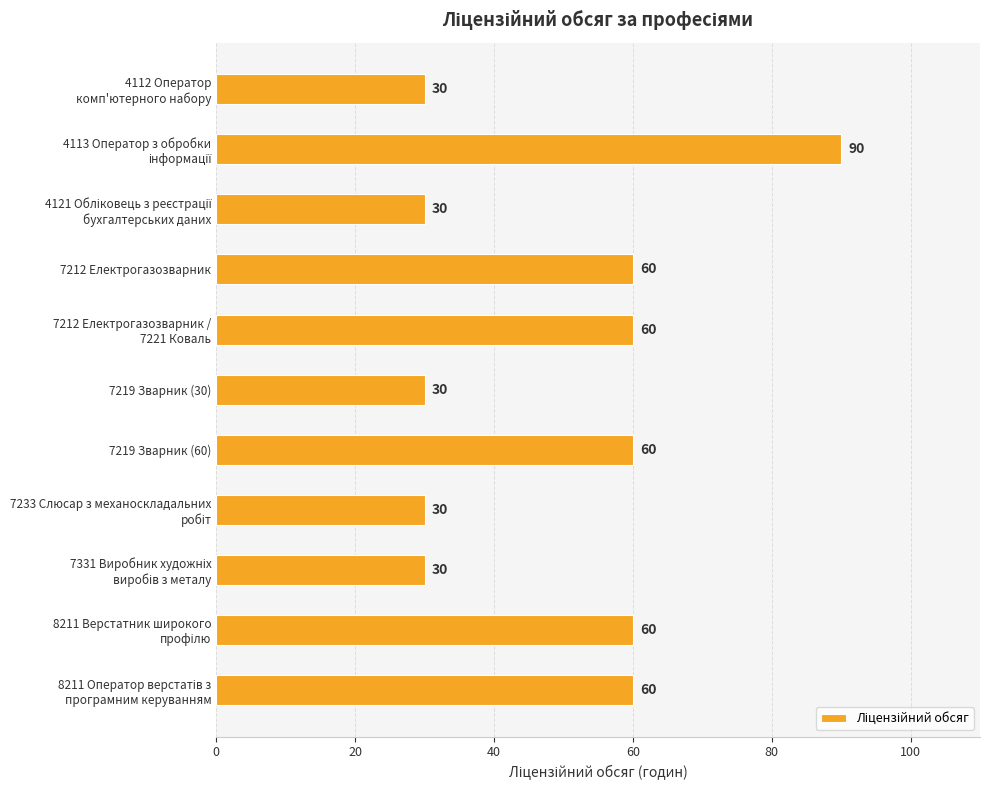

What is the difference between the maximum and second lowest values?

60